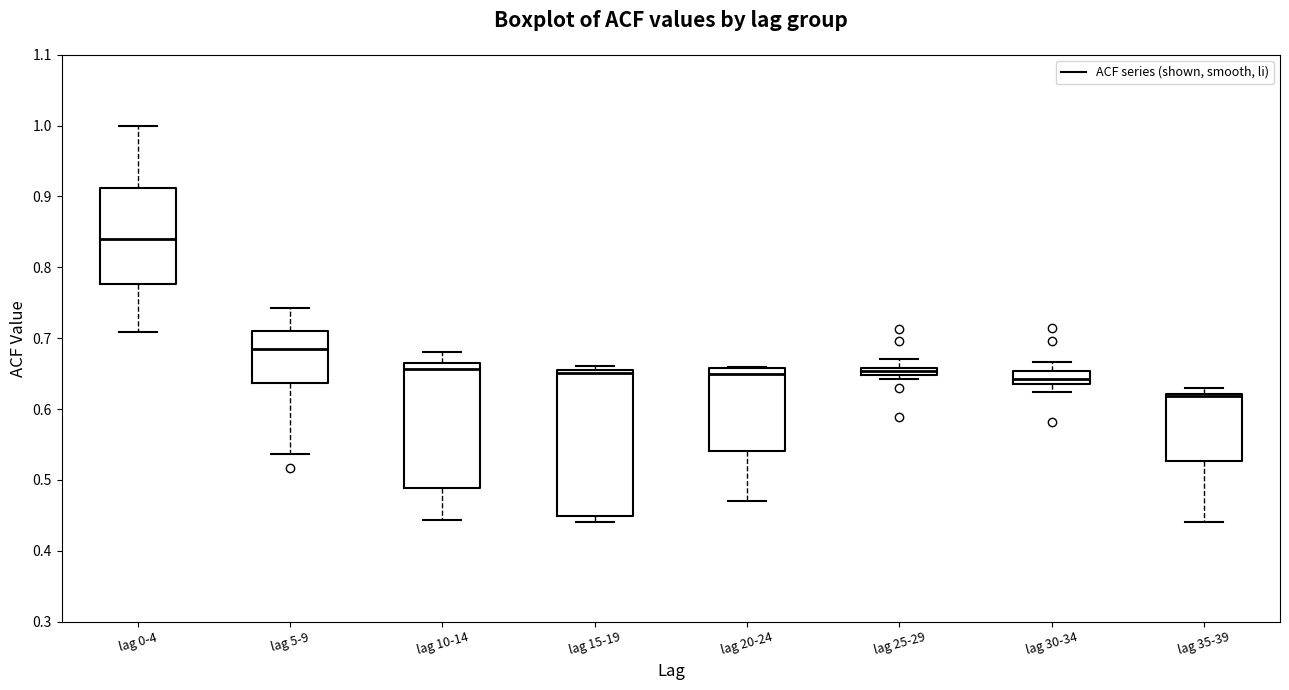

Where does the upper whisker of the box for lag 30-34 end on the y-axis? The values are not printed on the chart, so give them approximately, as read against the axis.

0.67